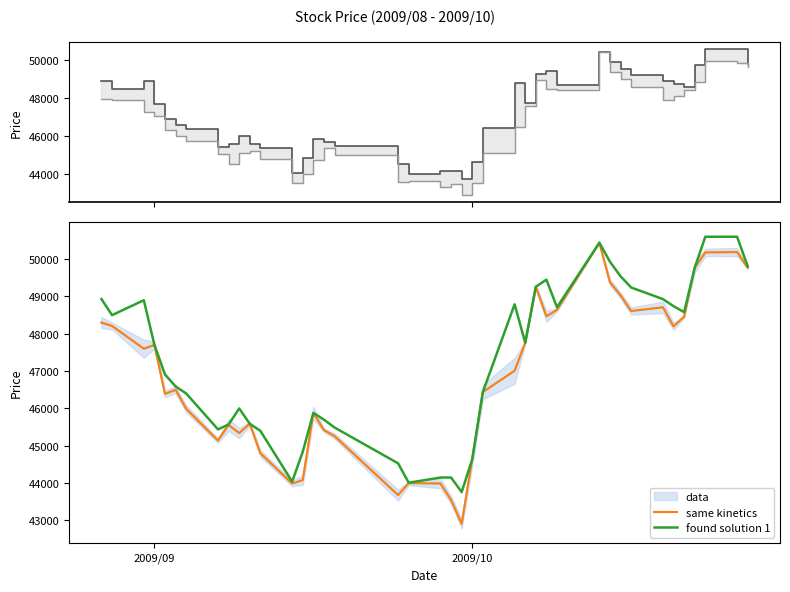

How many data points in found solution 1 are above 47700?

19